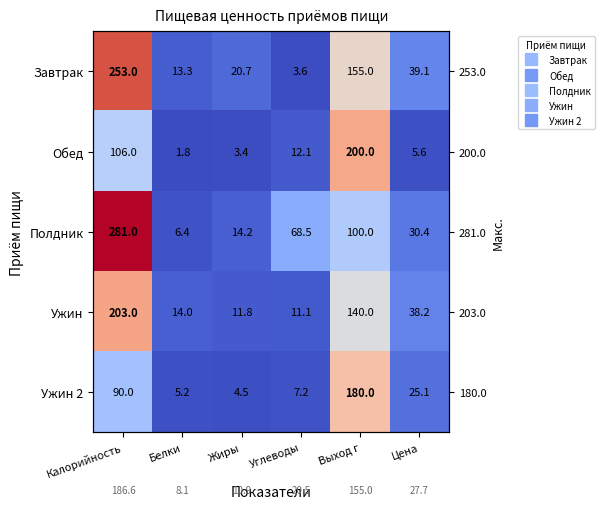

Which label corresponds to the smallest value in the chart?

Белки